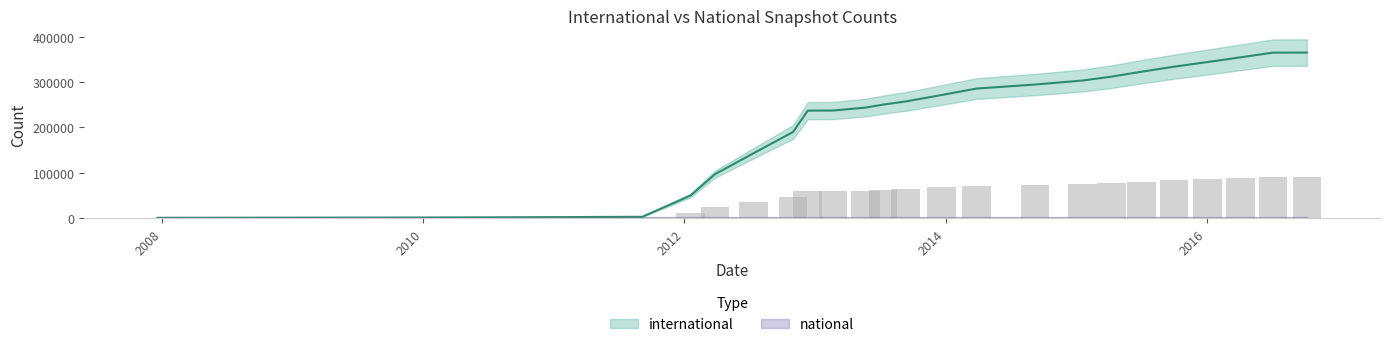

What is the approximate value of international at 2012-12-11?

236628